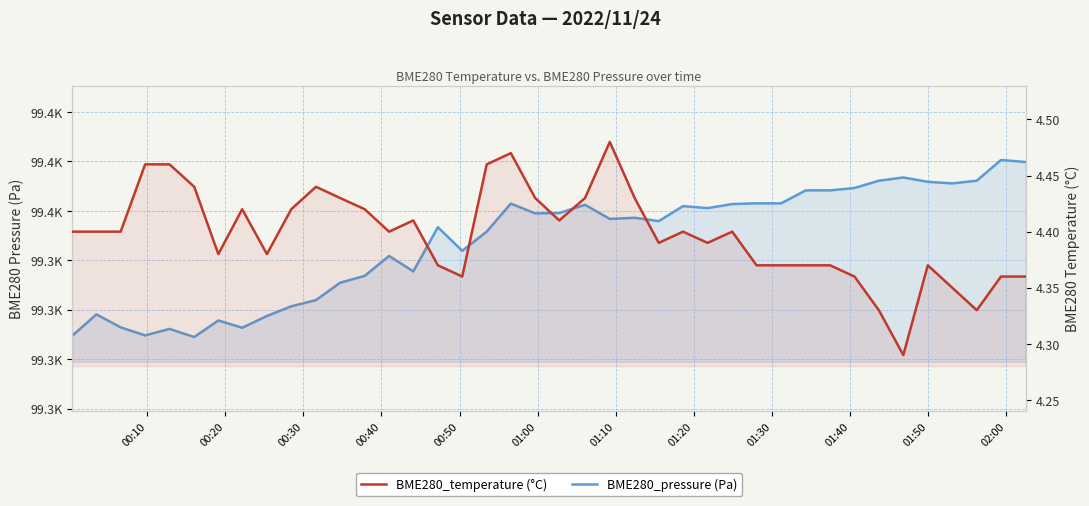

What is the difference between the maximum and minimum values in the BME280_temperature (°C) series?

0.2